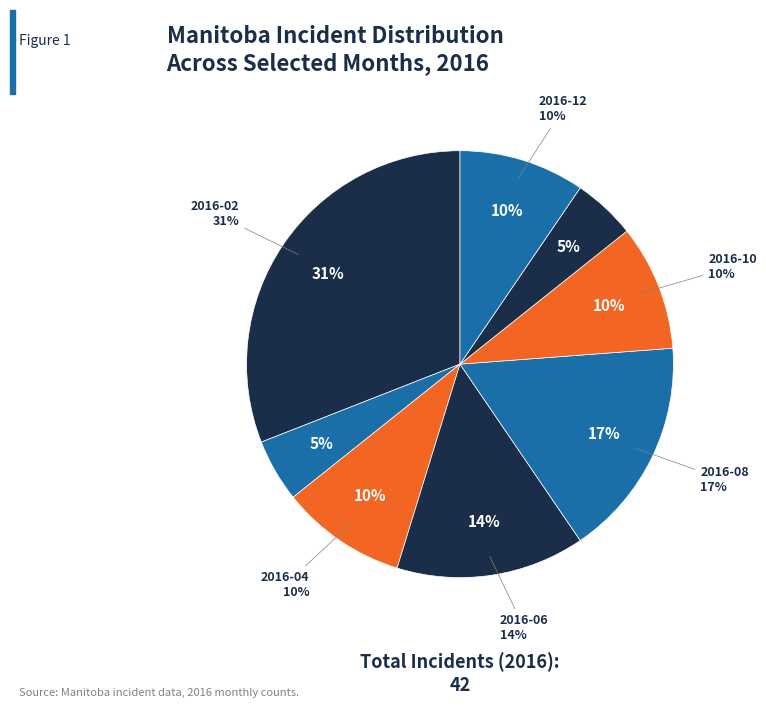

True or false: 2016-03 accounts for 5% of the total.

True